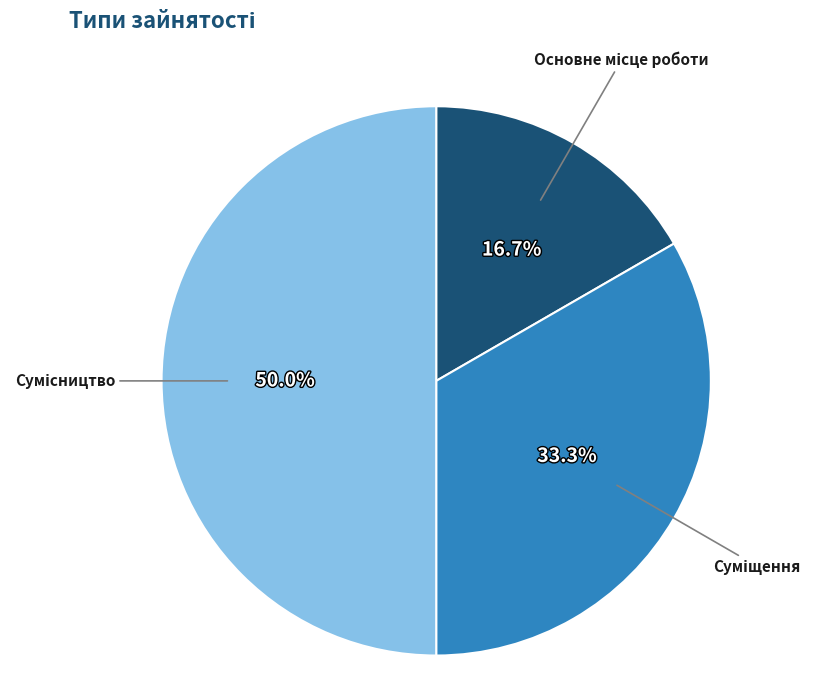

To the nearest percent, what is the average slice percentage?

33%